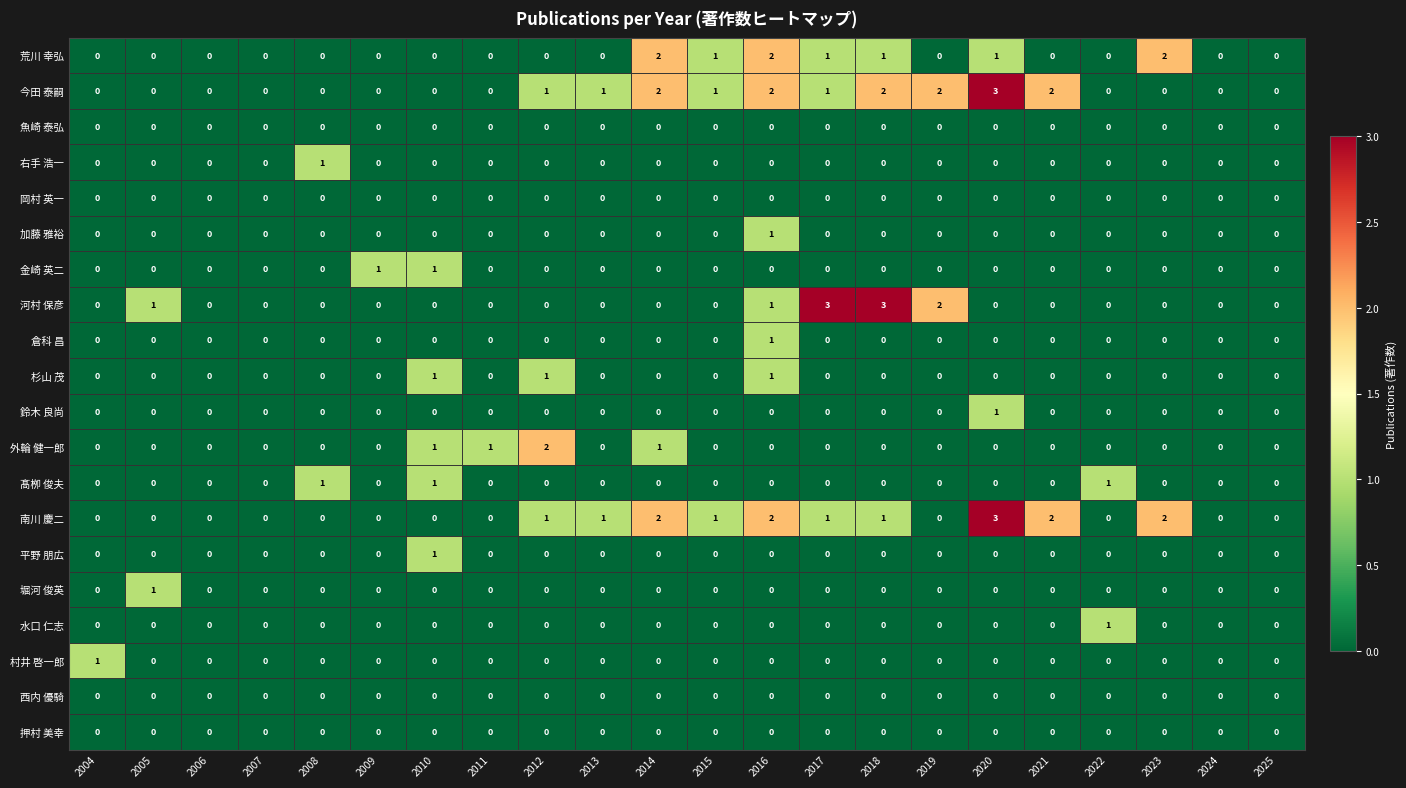

What is the approximate value of 河村 保彦 at 2017?

3